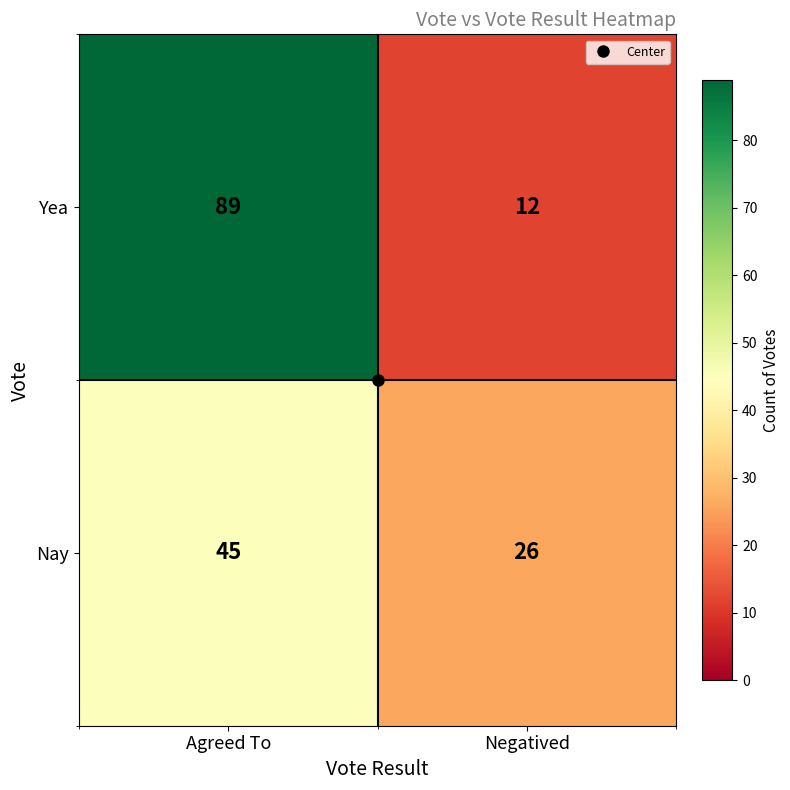

Rank the series by their maximum value, from highest to lowest.

Yea, Nay